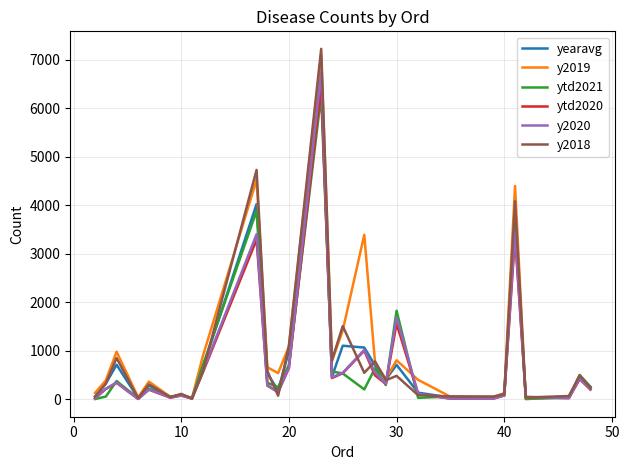

How many series are shown in this chart?

6